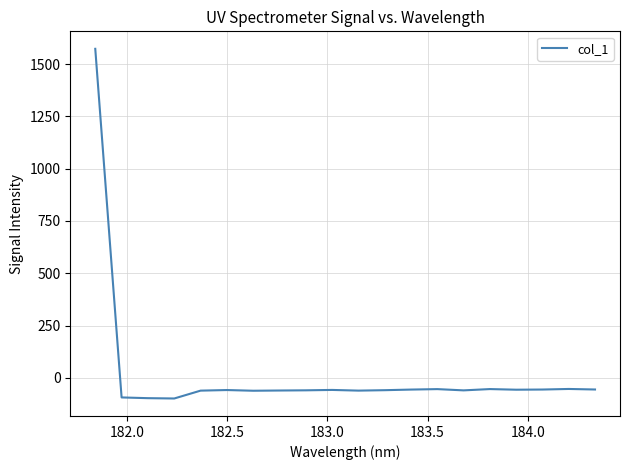

Does the chart display data point markers on the line(s)?

No